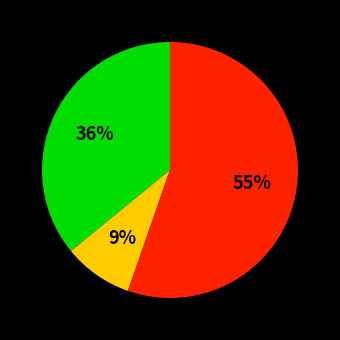

Is there any slice that represents more than half of the pie?

Yes